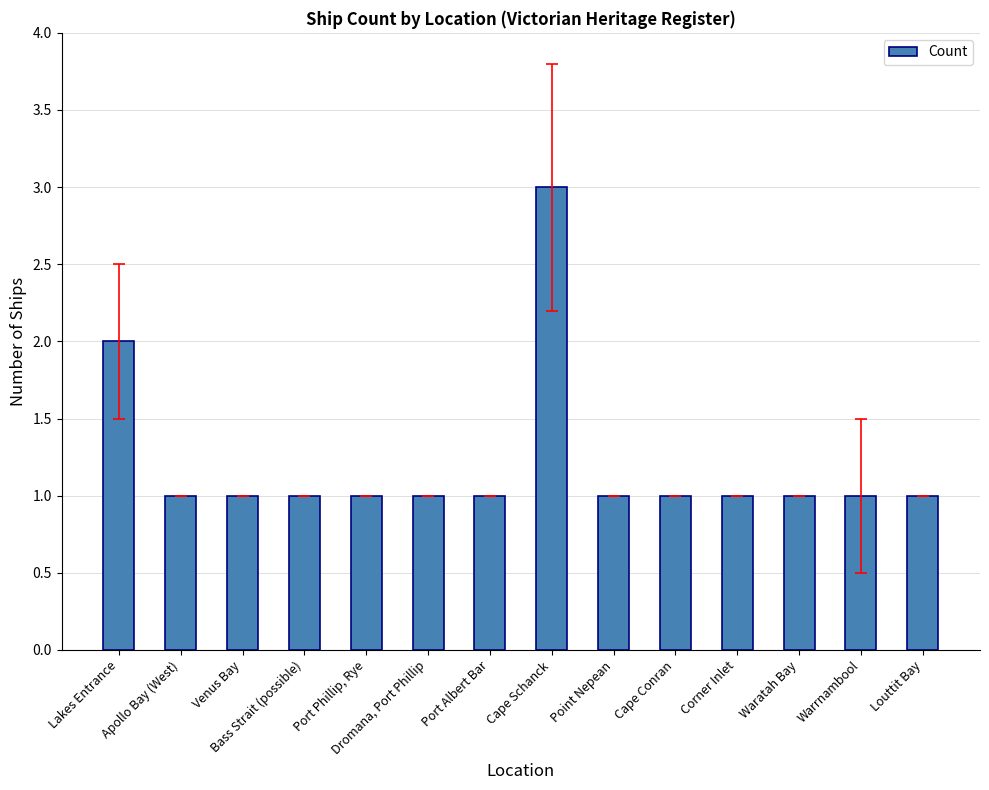

Reading left to right, what are all the values shown in this chart?

2	1	1	1	1	1	1	3	1	1	1	1	1	1